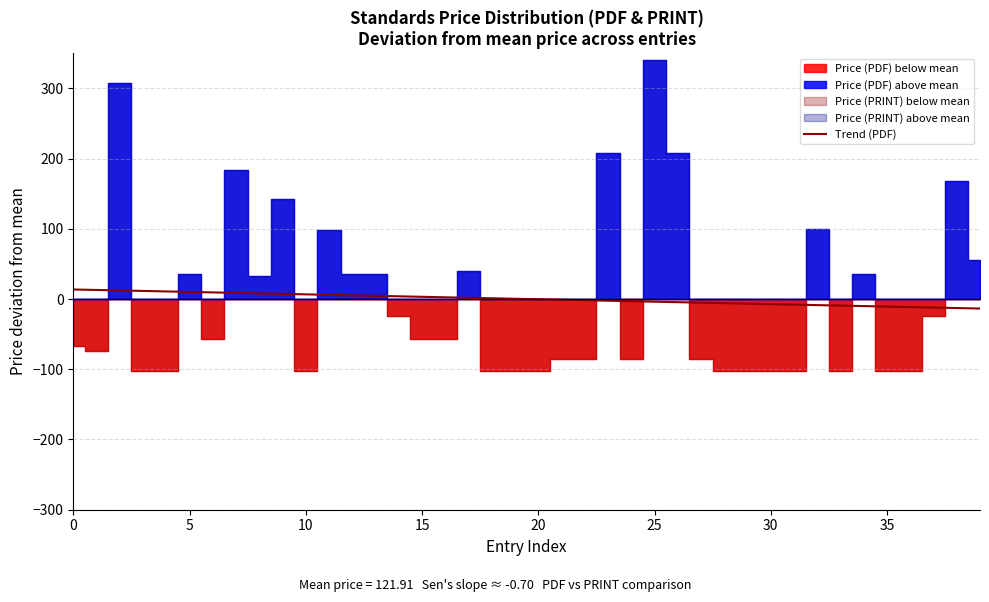

How many lines are shown in the chart?

1